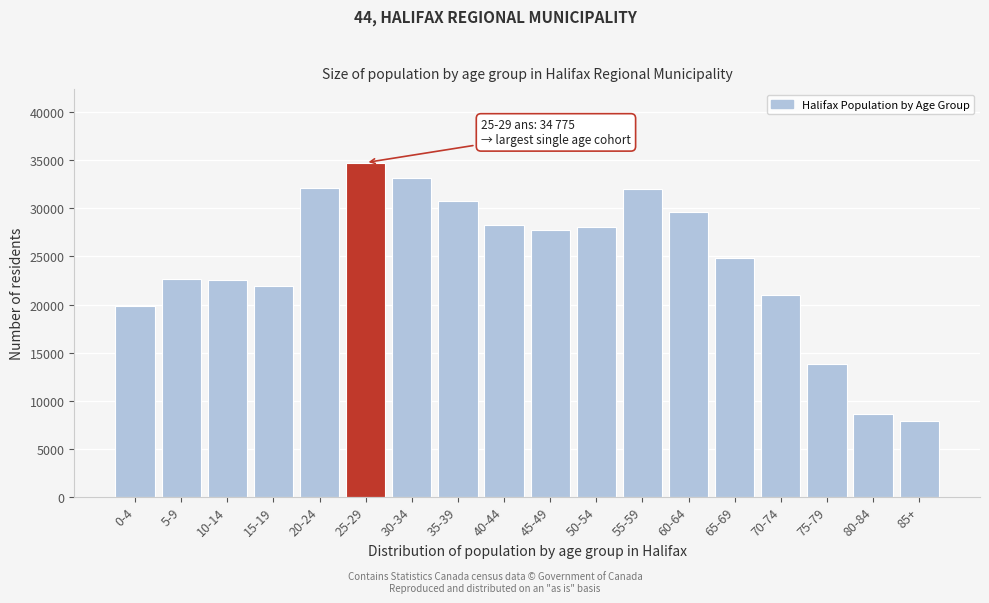

Approximately how many times larger is the value at 15-19 compared to 60-64?

0.7